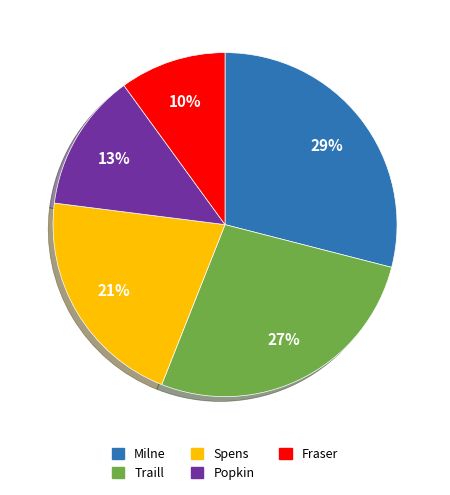

Do Milne and Traill together represent more than half of the pie?

Yes